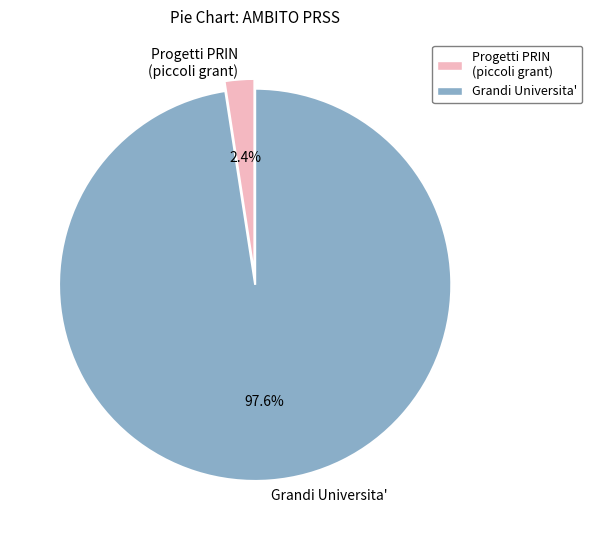

Which slice represents more than half of the pie?

Grandi Universita'